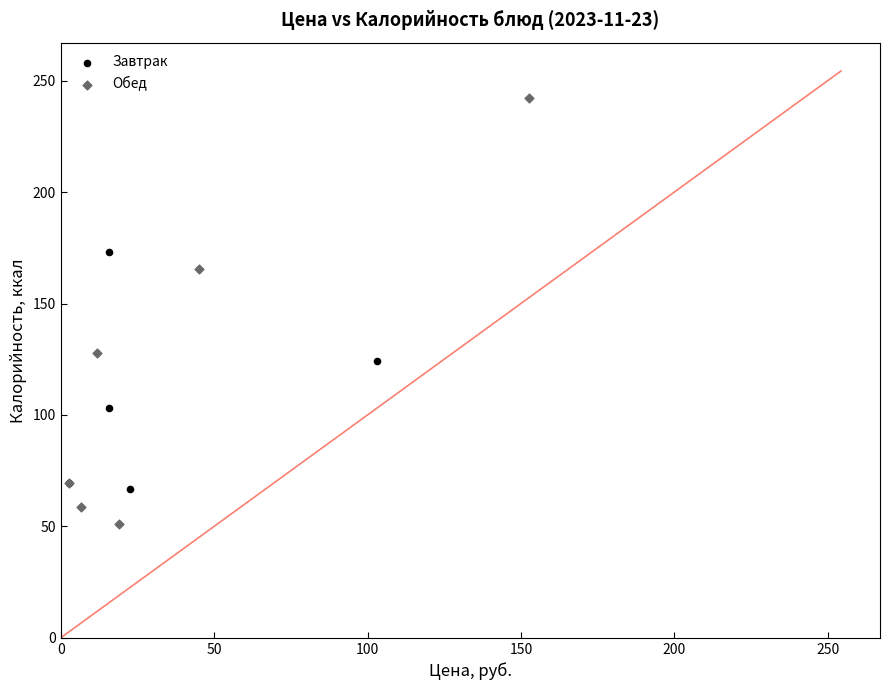

Which series contains the lowest Y value?

Обед